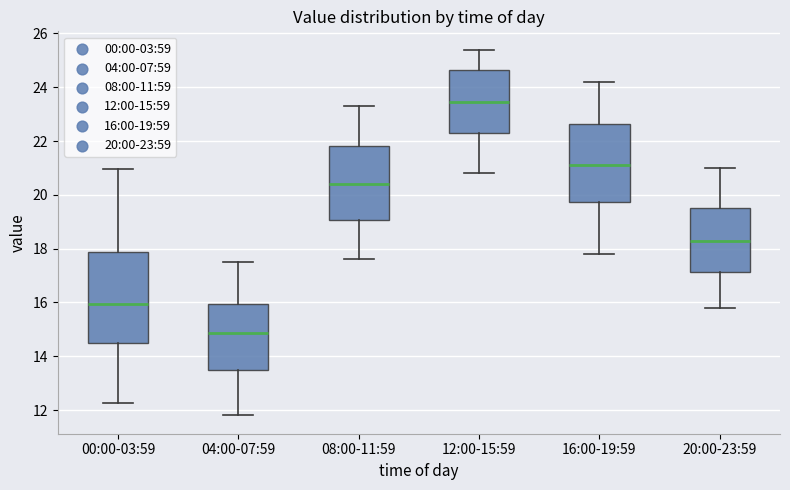

Which box is the tallest, from its lower edge to its upper edge?

00:00-03:59